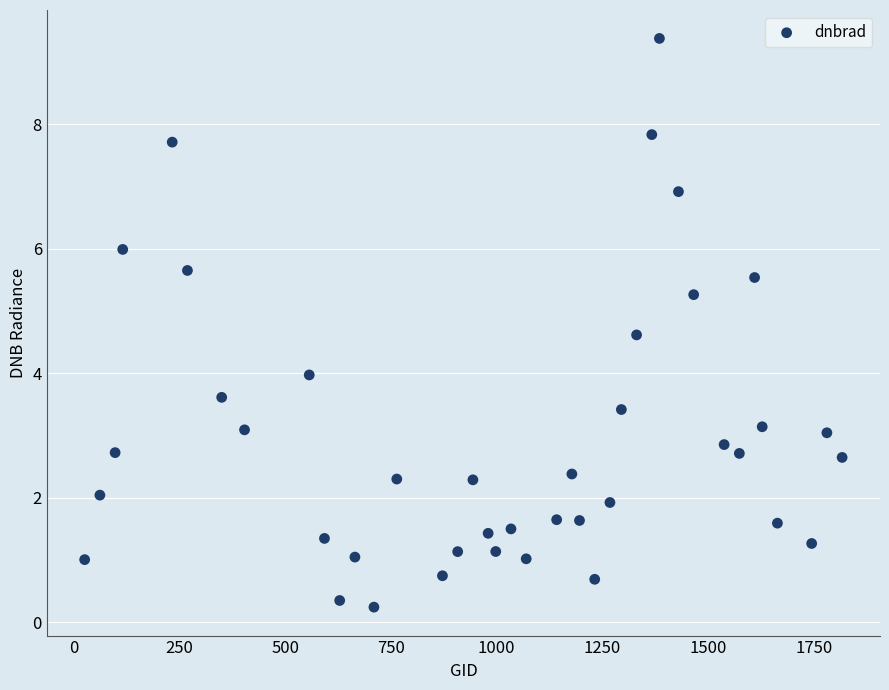

What is the range of X values (max minus min)?

1791.0